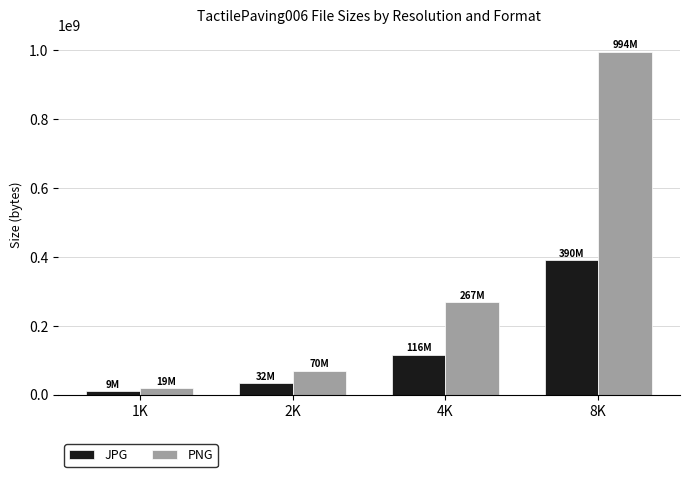

Which series changed the most between 1K and 2K?

PNG